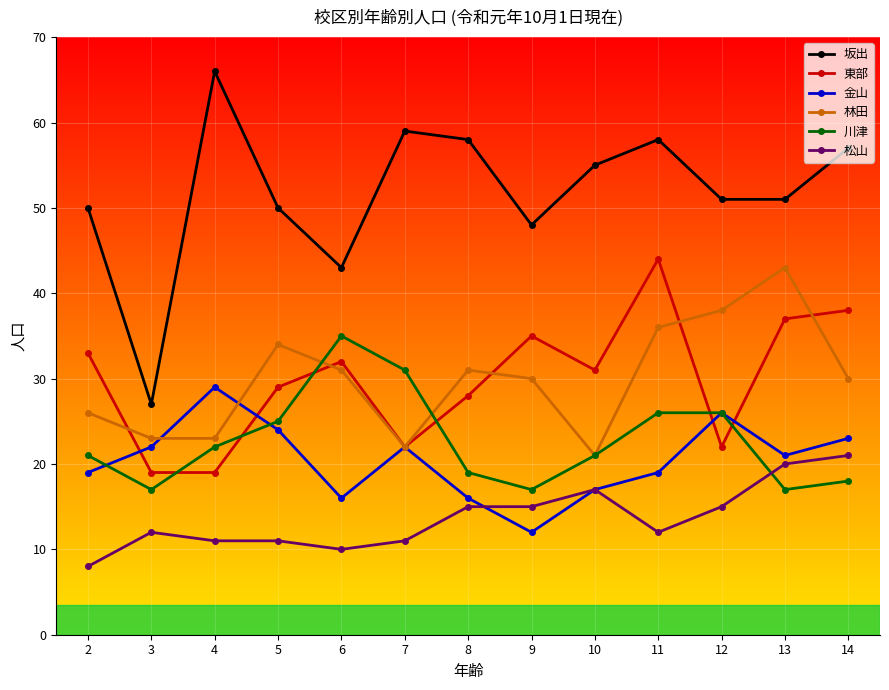

Count the number of data series in this chart.

6